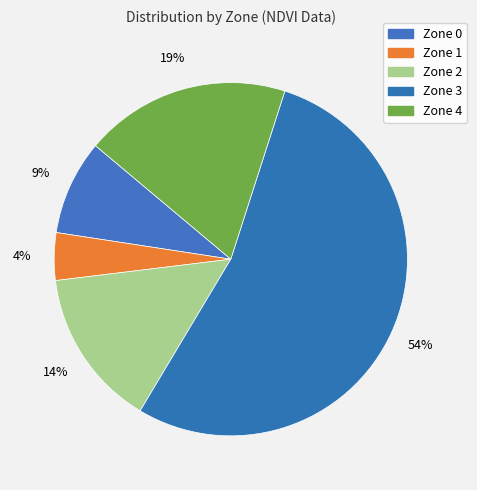

To the nearest percent, what portion does Zone 0 represent?

9%